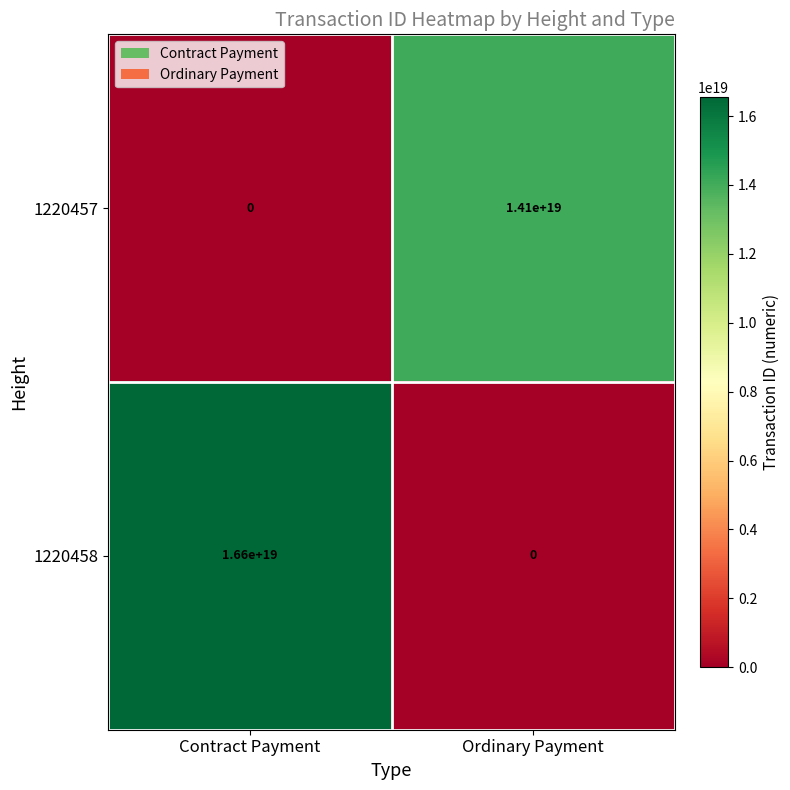

True or false: 1220457 has a value of 0 at Contract Payment.

True